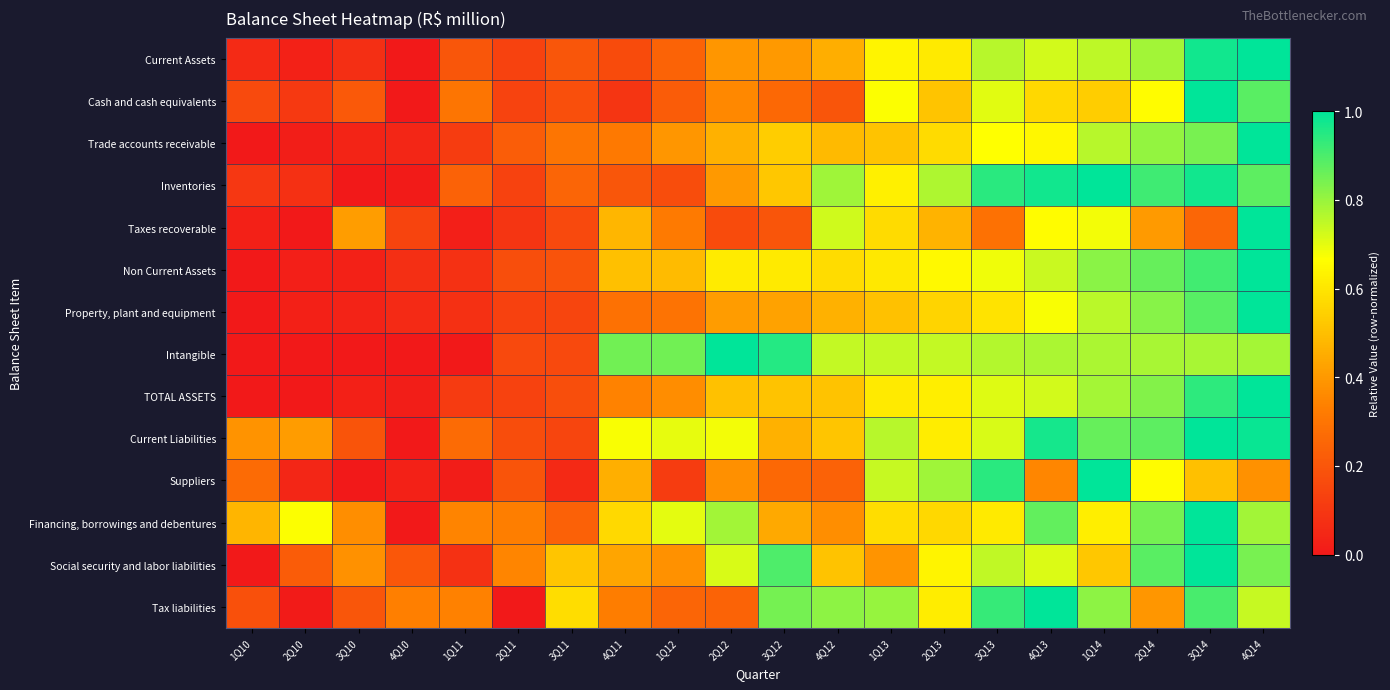

Between 2Q11 and 1Q14, which series saw the biggest shift?

Inventories